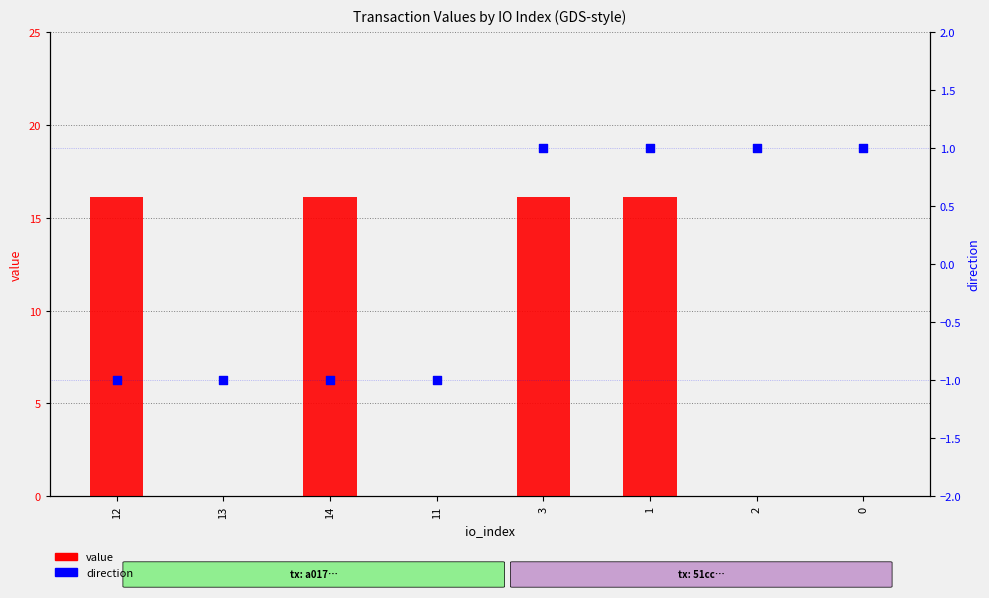

Which series has the largest total across all categories?

value